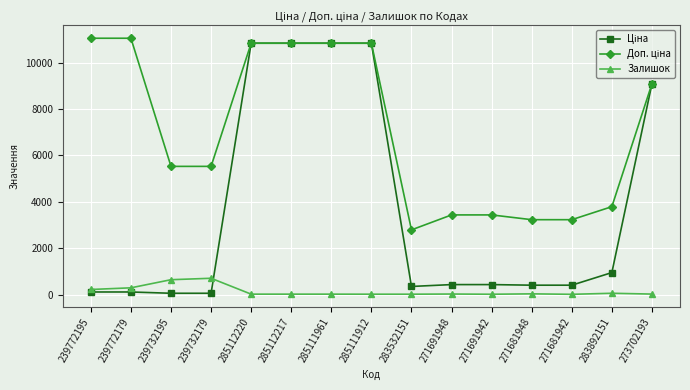

What is the label of the 4th point from the right?

271681948